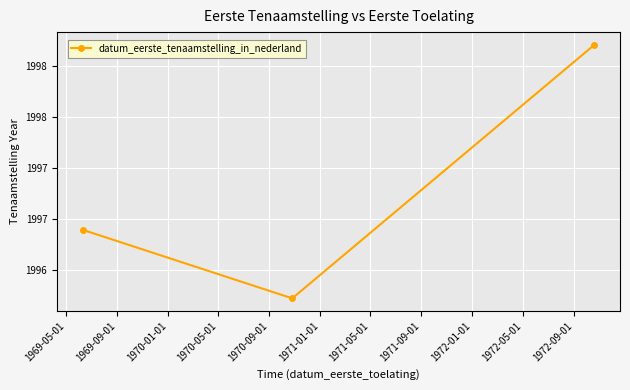

What is the difference between the maximum and minimum values?

2.5